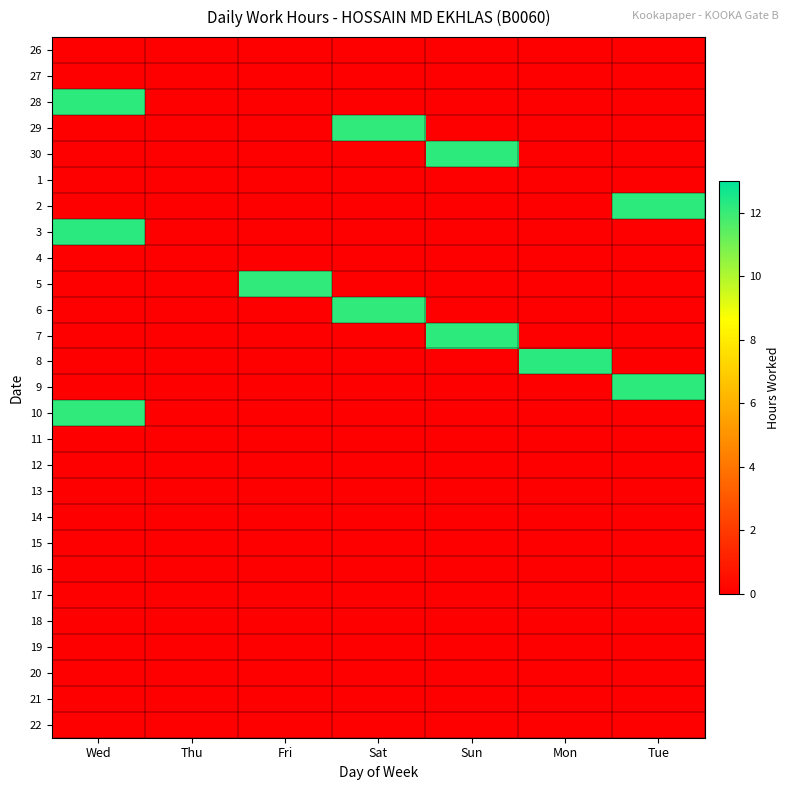

Rank the series at Sat from lowest to highest value.

26, 27, 28, 30, 1, 2, 3, 4, 5, 7, 8, 9, 10, 11, 12, 13, 14, 15, 16, 17, 18, 19, 20, 21, 22, 29, 6